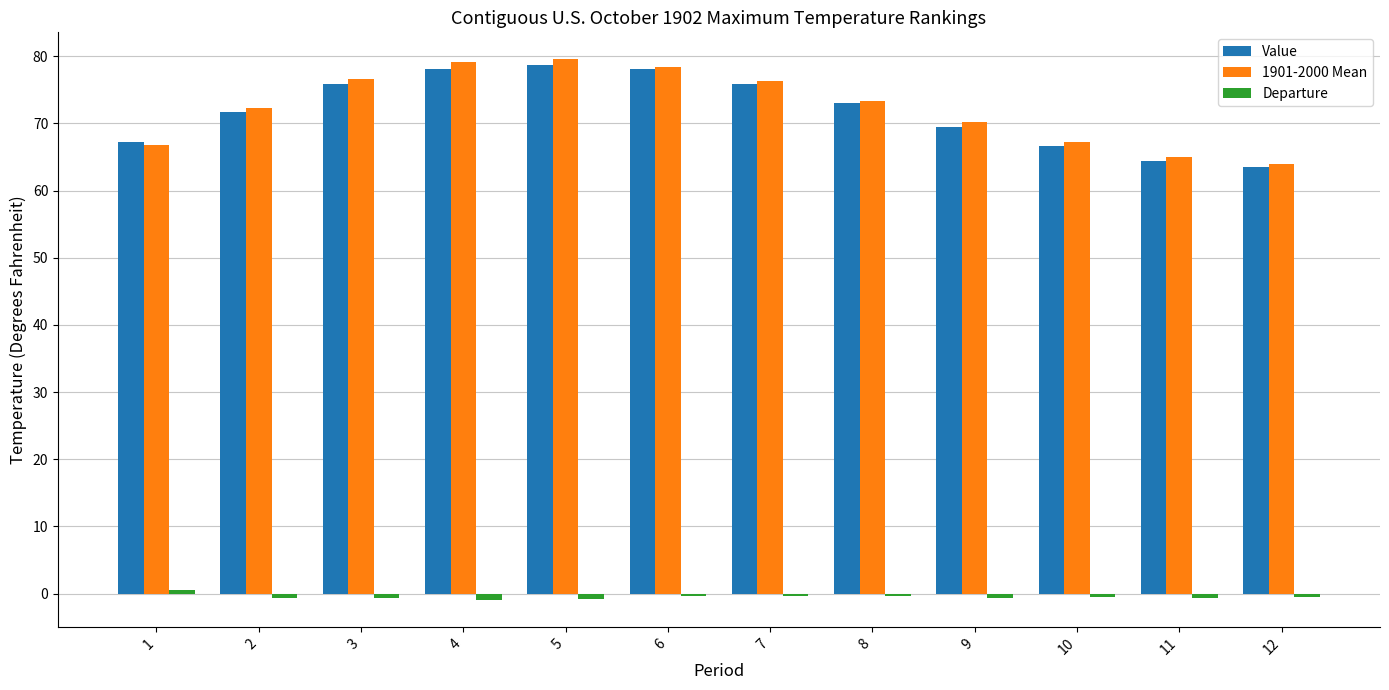

What is the value of the Value bar at the 11th from the left?

64.4